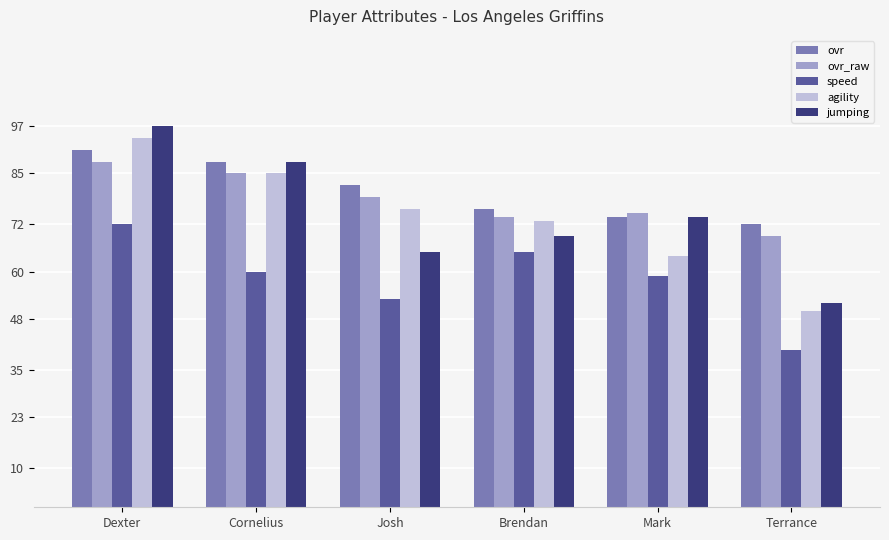

Which series has the largest range (max minus min)?

jumping